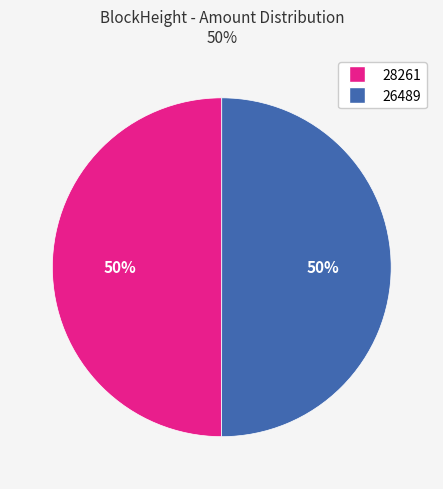

Combined, do 28261 and 26489 account for over 50%?

Yes